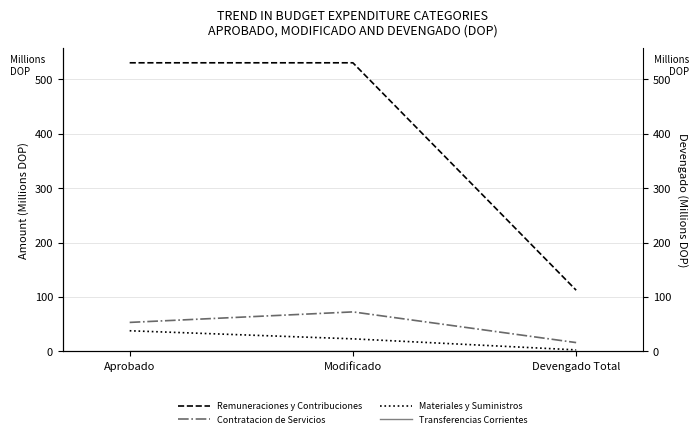

Is the value of Transferencias Corrientes at Aprobado greater than the value of Remuneraciones y Contribuciones at Modificado?

No